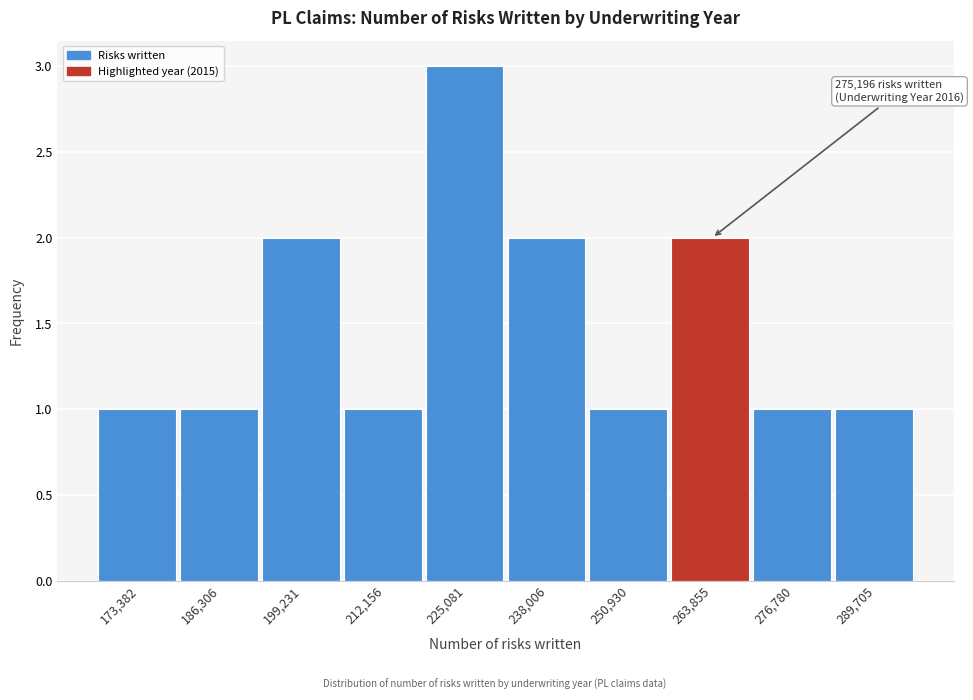

Reading left to right, transcribe all the data shown in this chart.

1	1	2	1	3	2	1	2	1	1